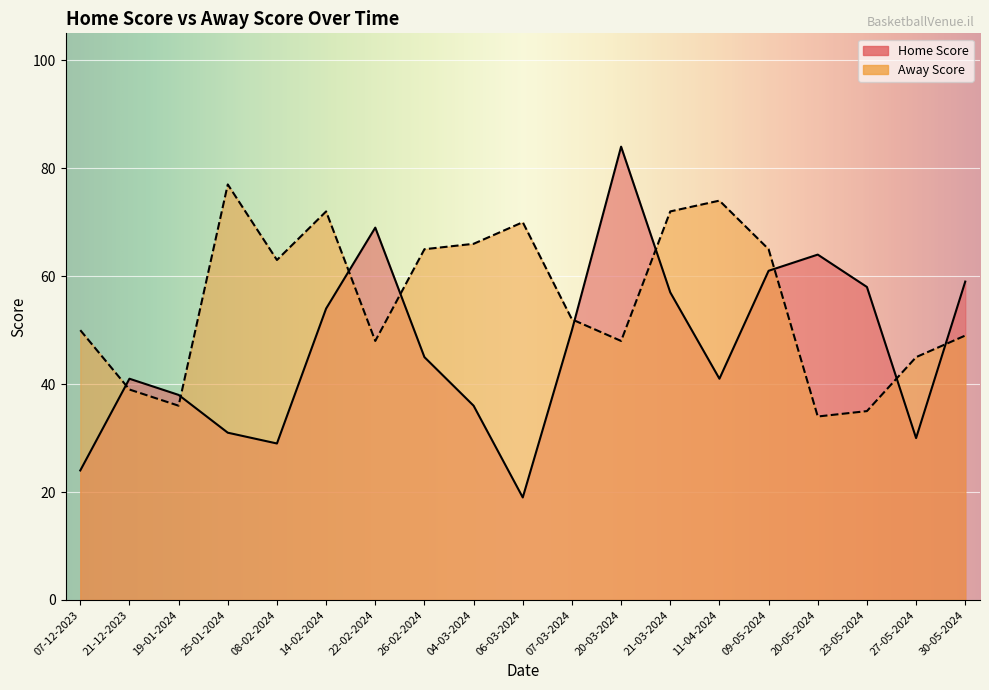

Reading right to left, what are all the values shown in this chart?

Home Score: 30-05-2024=59	27-05-2024=30	23-05-2024=58	20-05-2024=64	09-05-2024=61	11-04-2024=41	21-03-2024=57	20-03-2024=84	07-03-2024=50	06-03-2024=19	04-03-2024=36	26-02-2024=45	22-02-2024=69	14-02-2024=54	08-02-2024=29	25-01-2024=31	19-01-2024=38	21-12-2023=41	07-12-2023=24
Away Score: 30-05-2024=49	27-05-2024=45	23-05-2024=35	20-05-2024=34	09-05-2024=65	11-04-2024=74	21-03-2024=72	20-03-2024=48	07-03-2024=52	06-03-2024=70	04-03-2024=66	26-02-2024=65	22-02-2024=48	14-02-2024=72	08-02-2024=63	25-01-2024=77	19-01-2024=36	21-12-2023=39	07-12-2023=50